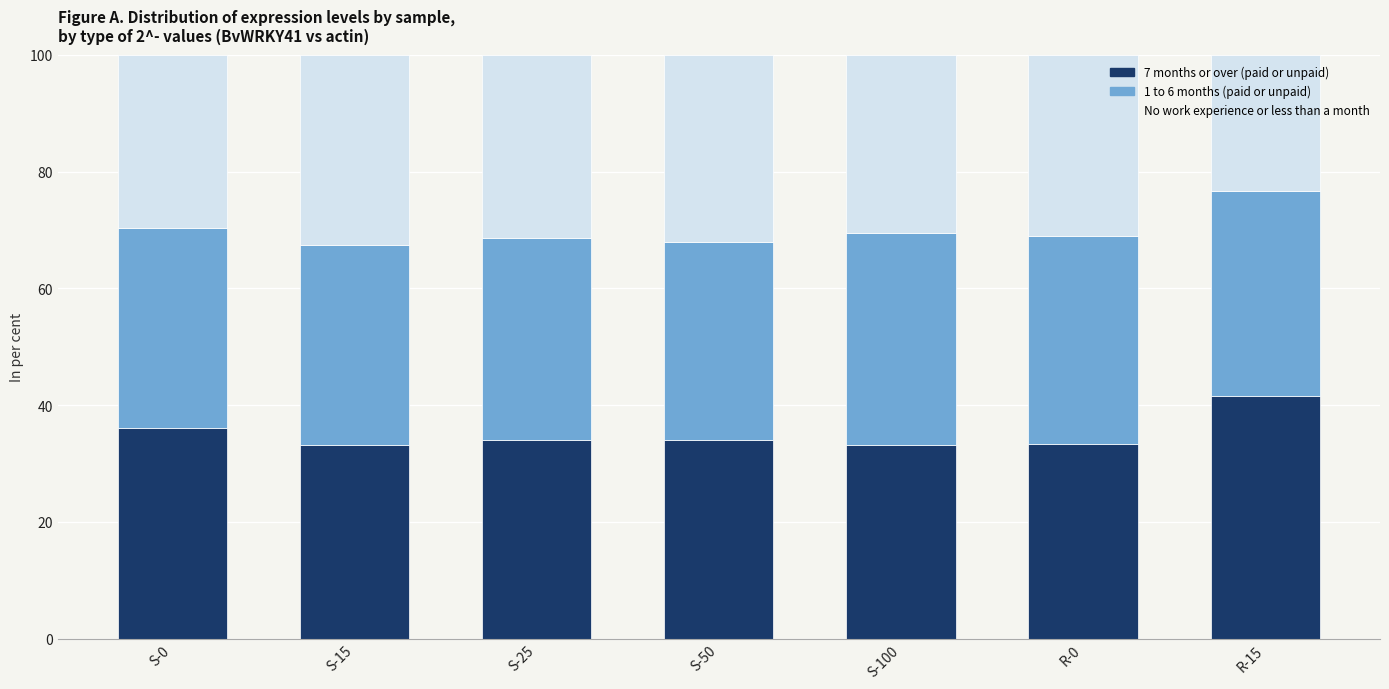

At which label does 7 months or over (paid or unpaid) reach its peak?

R-15